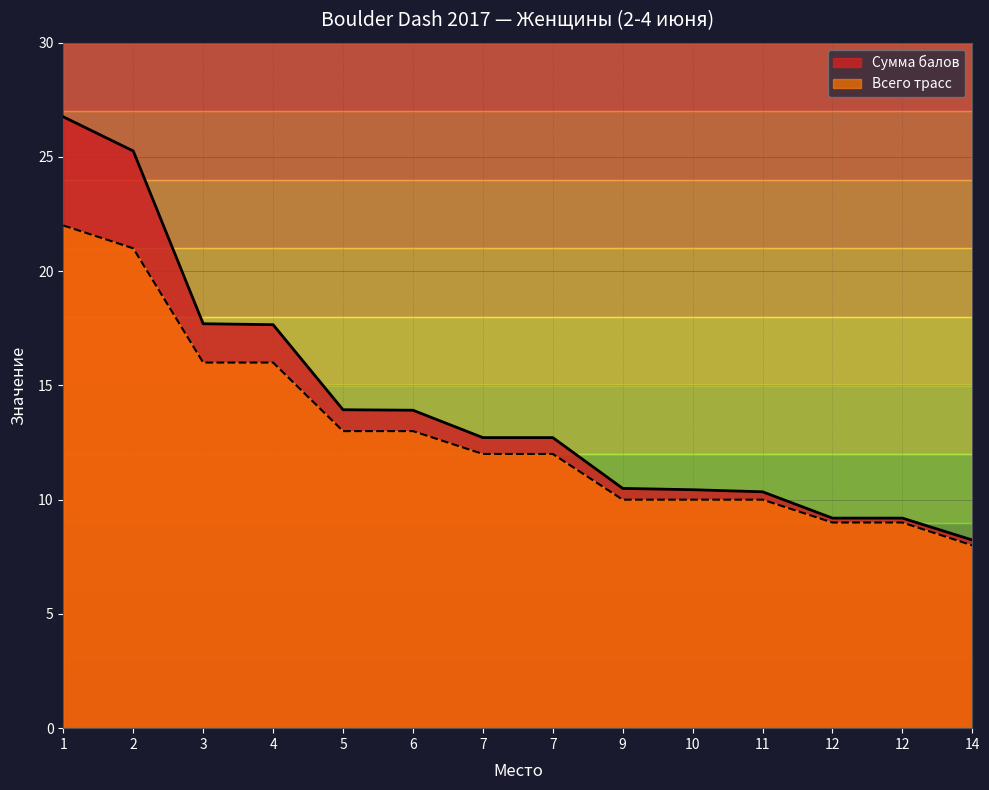

Rank the series at 7 from highest to lowest value.

Сергеева Виктория, Всего трасс